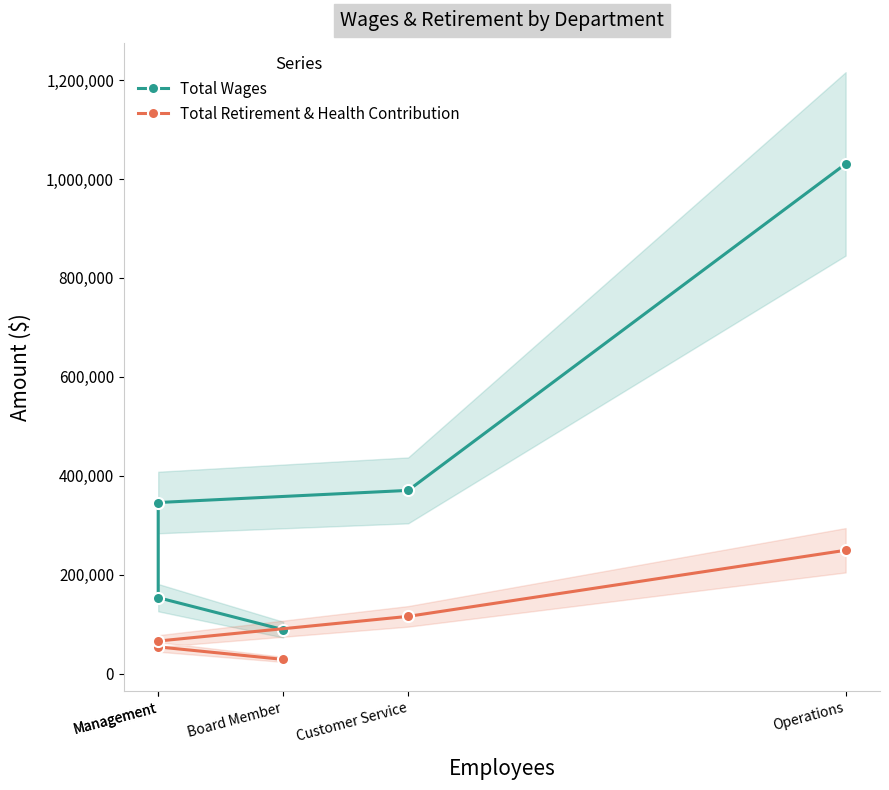

List the series in order of their overall mean, lowest first.

Total Retirement & Health Contribution, Total Wages